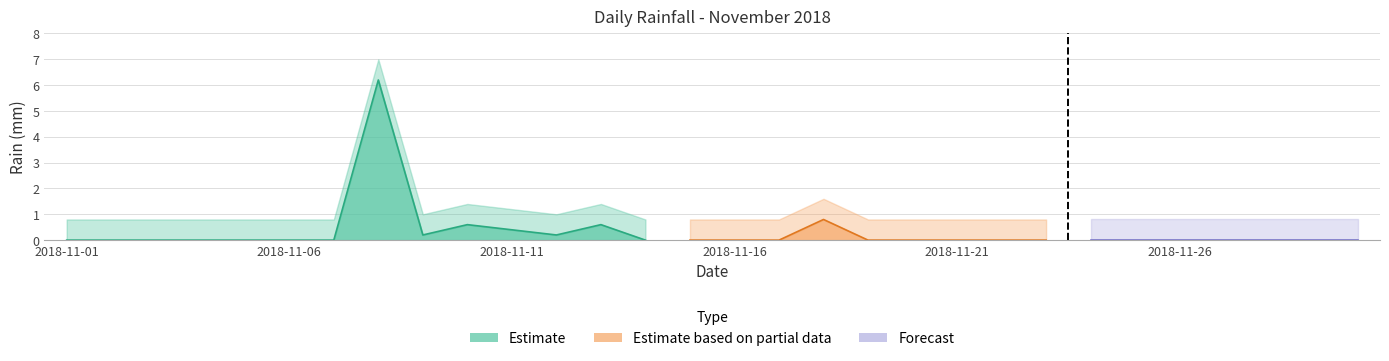

Reading left to right, transcribe all the data shown in this chart.

0.0	0.0	0.0	0.0	0.0	0.0	0.0	6.2	0.2	0.6	0.4	0.2	0.6	0.0	0.0	0.0	0.0	0.8	0.0	0.0	0.0	0.0	0.0	0.0	0.0	0.0	0.0	0.0	0.0	0.0